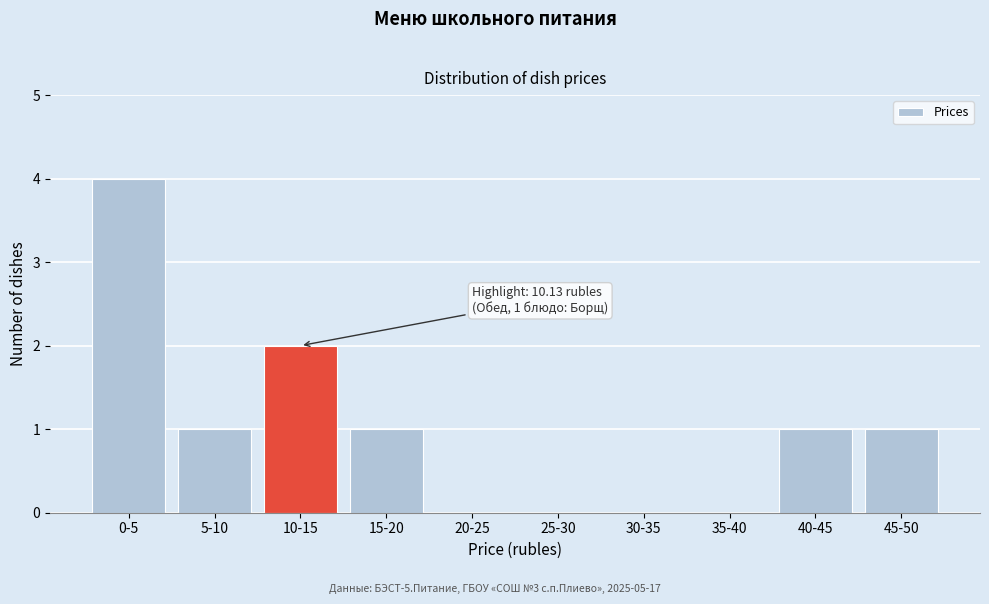

Reading left to right, extract all data points from this chart.

0-5=4	5-10=1	10-15=2	15-20=1	20-25=0	25-30=0	30-35=0	35-40=0	40-45=1	45-50=1